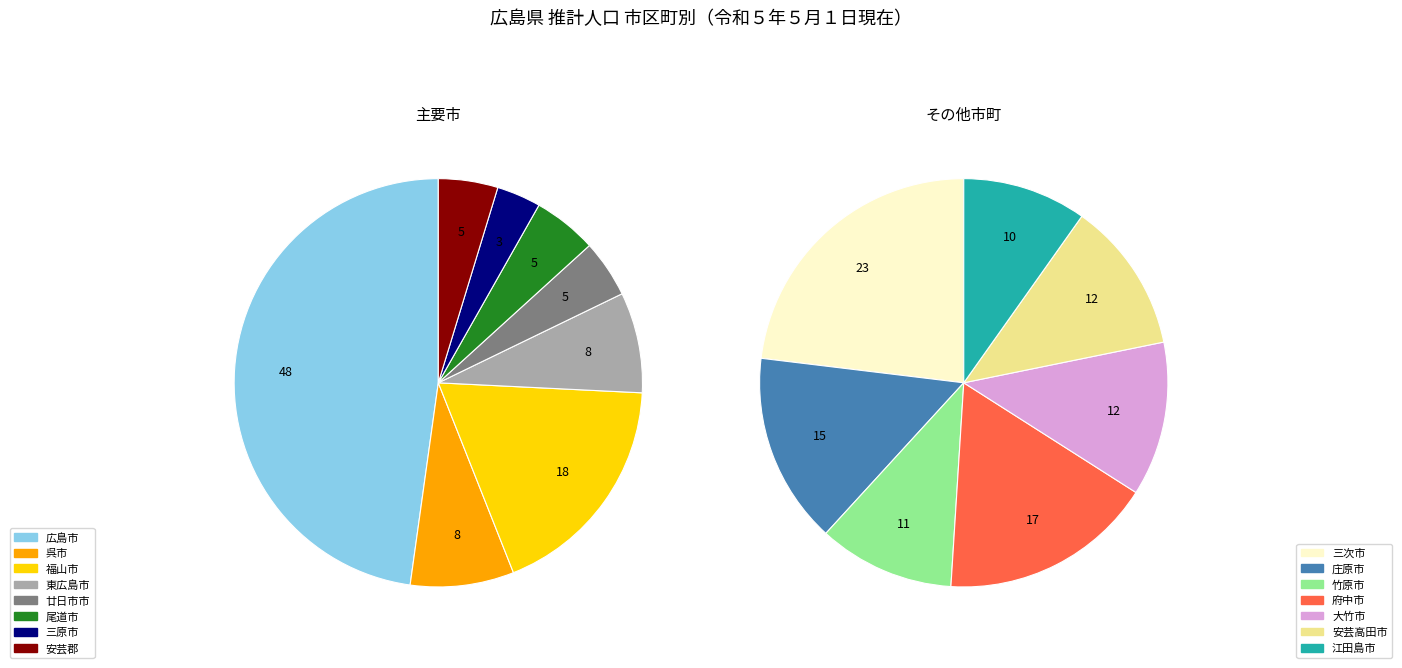

Is it true that 府中市 is 8% of the pie?

False